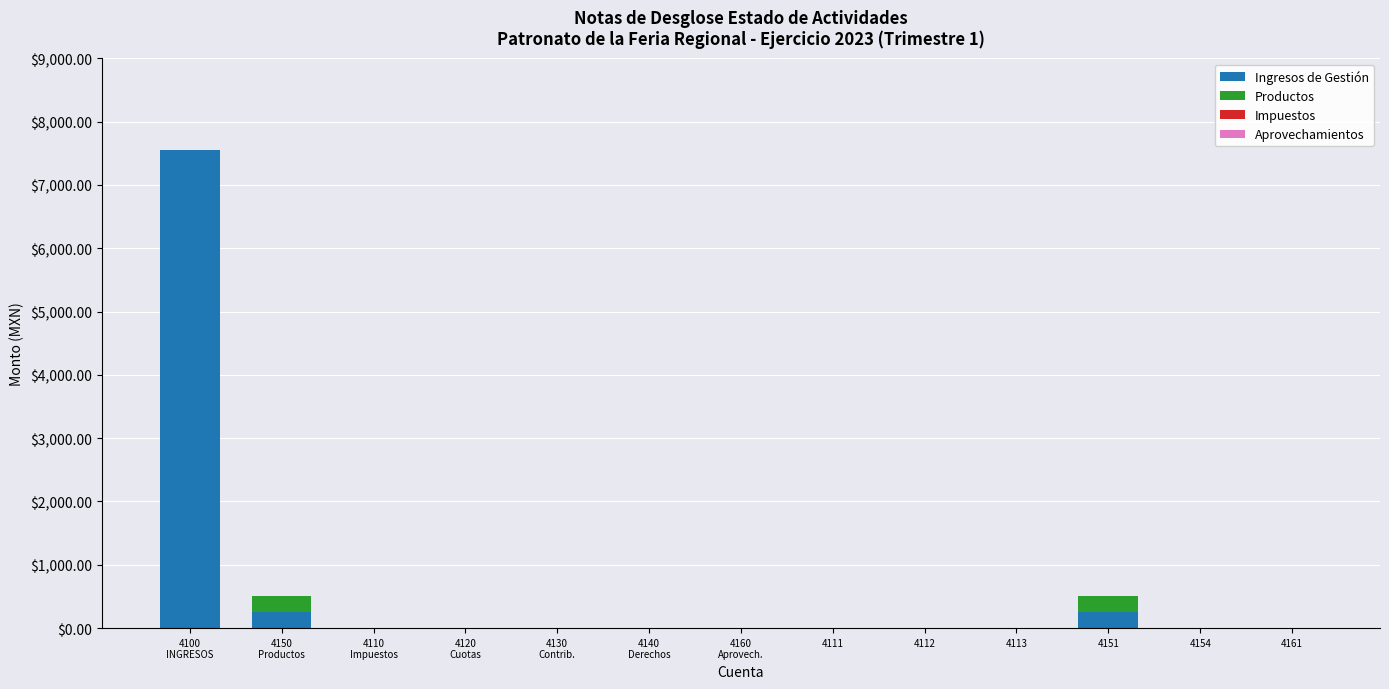

At which category is the sum across all series the highest?

4100
INGRESOS